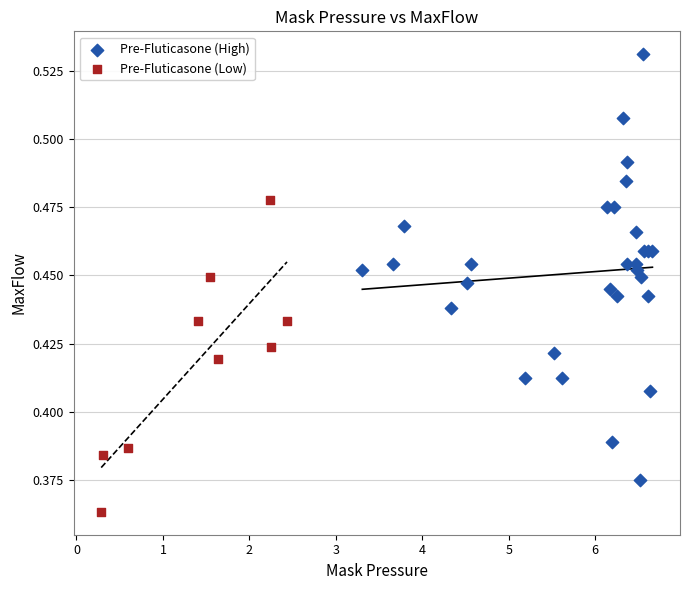

Which series has the widest spread of Y values?

Pre-Fluticasone (High)